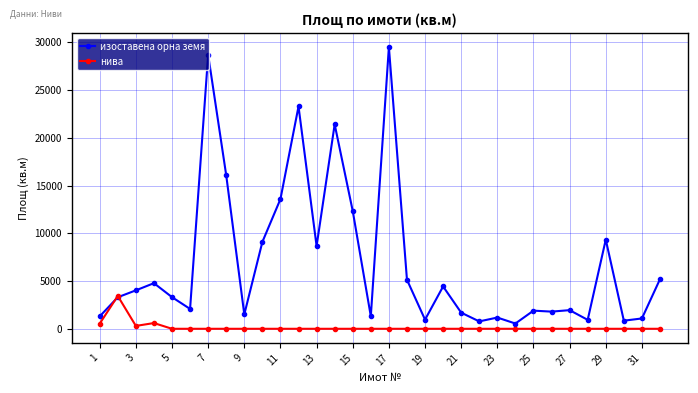

Which series has the widest spread of values?

изоставена орна земя